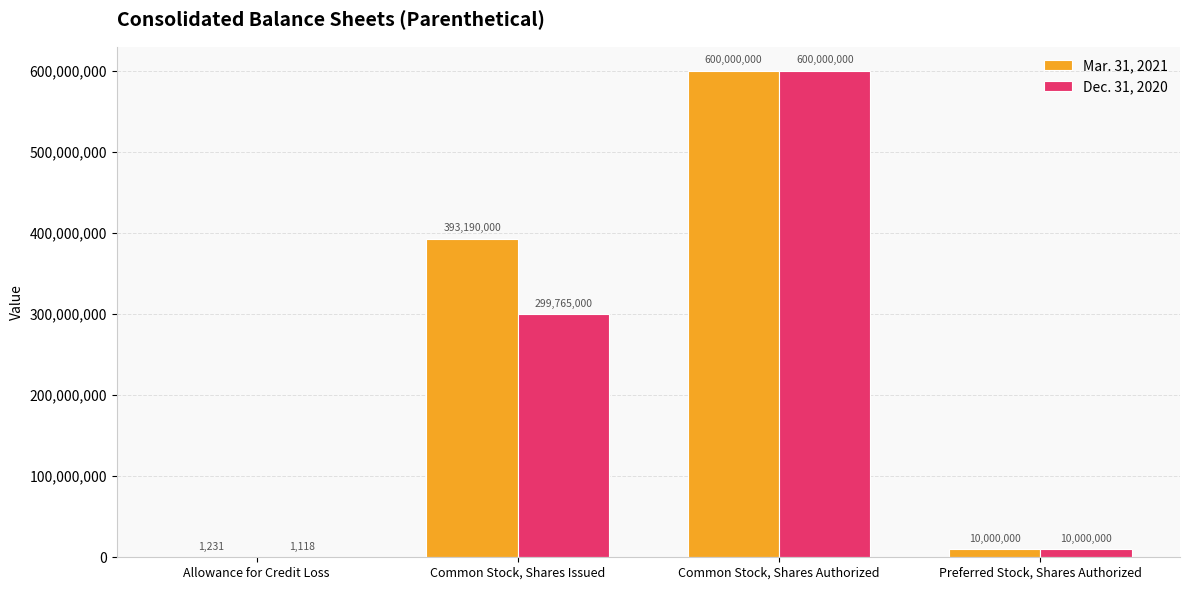

What is the sum of all Dec. 31, 2020 values?

909766118